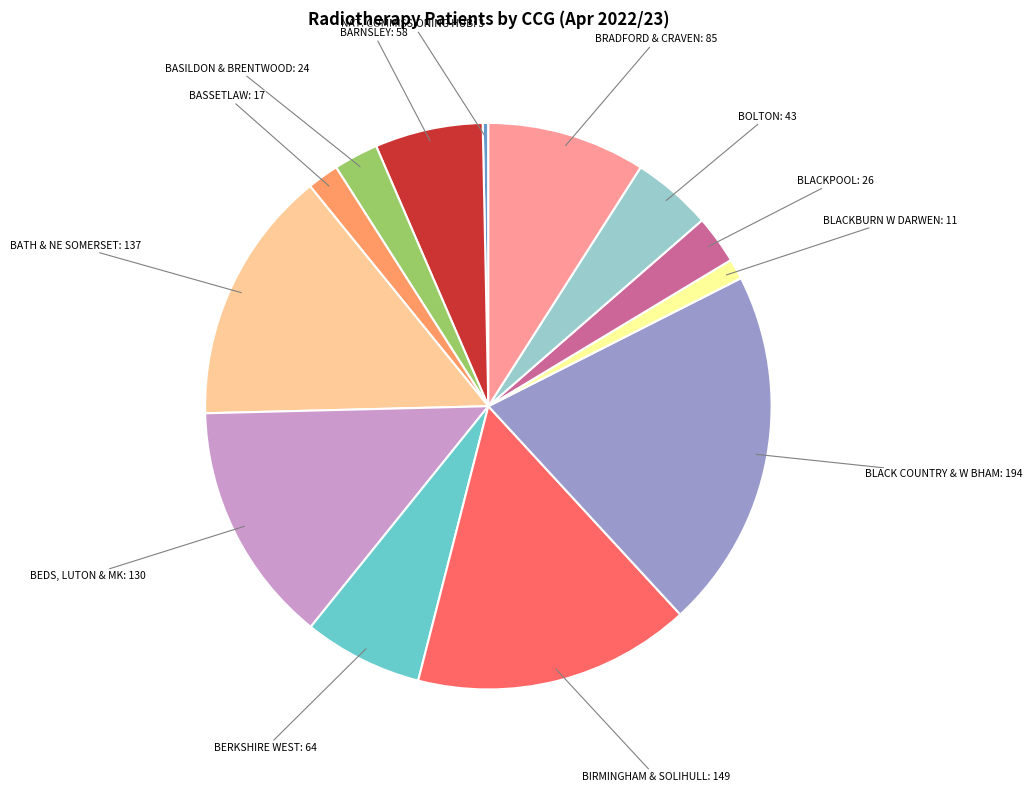

Does any single category account for the majority?

No